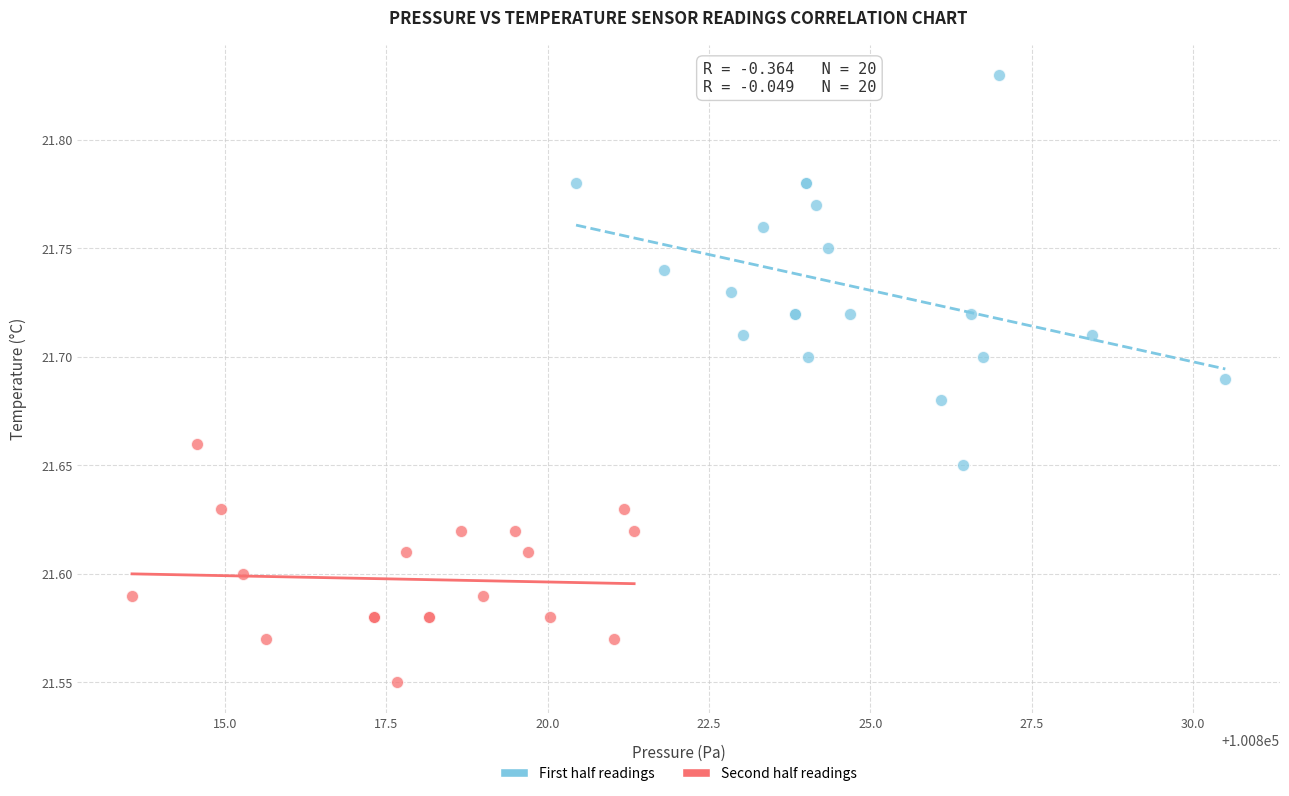

What are all the series names shown in the legend?

First half readings, Second half readings